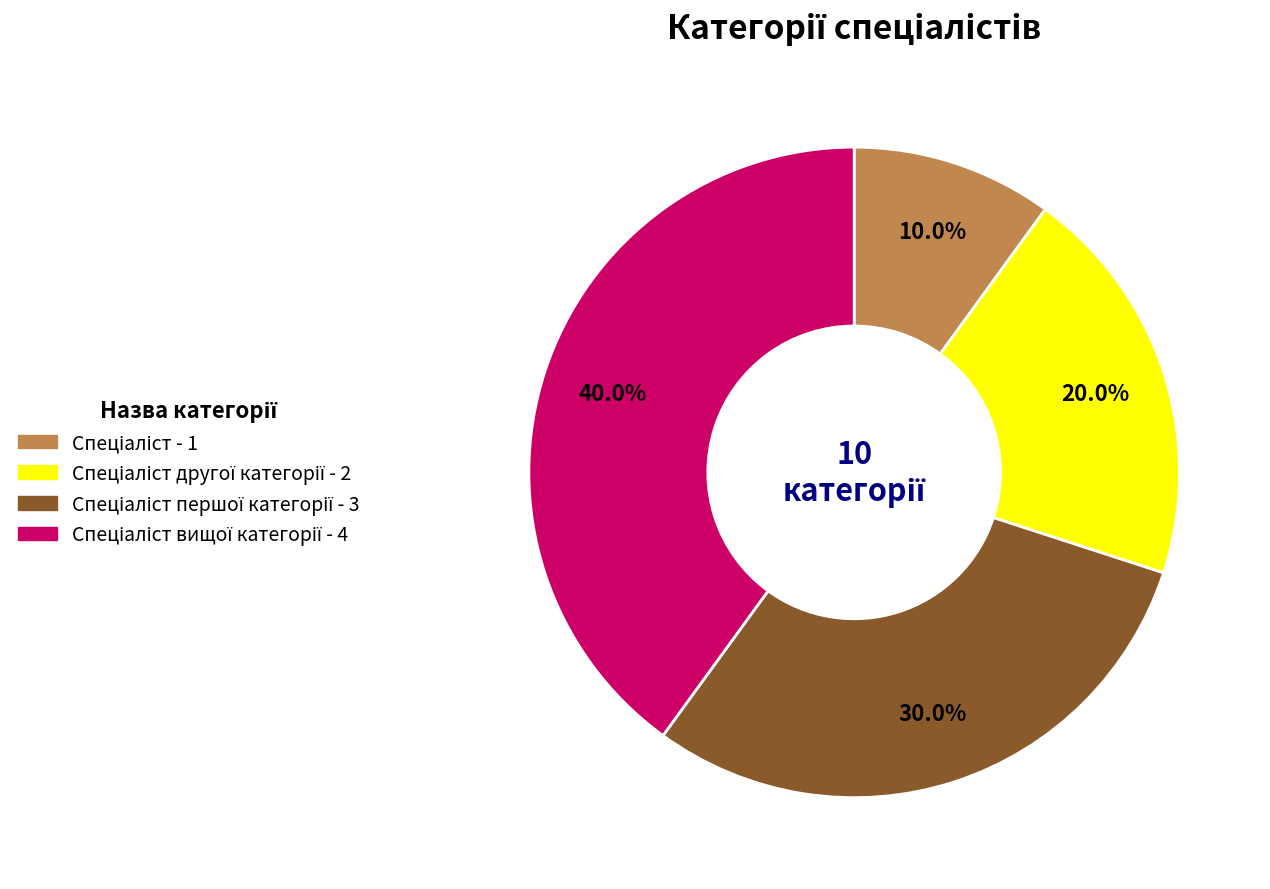

Is there a majority slice in this chart?

No